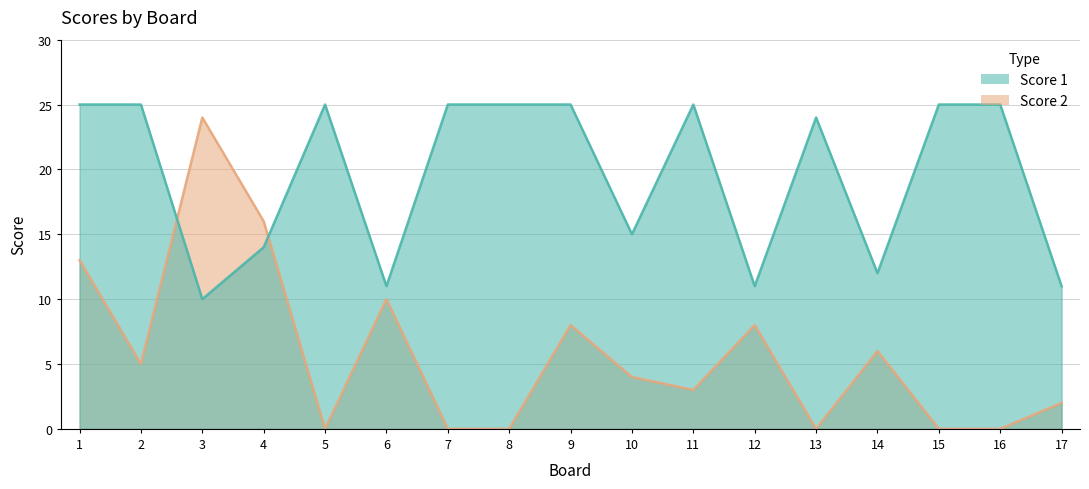

Between which two adjacent categories do Score 1 and Score 2 first intersect?

2 and 3